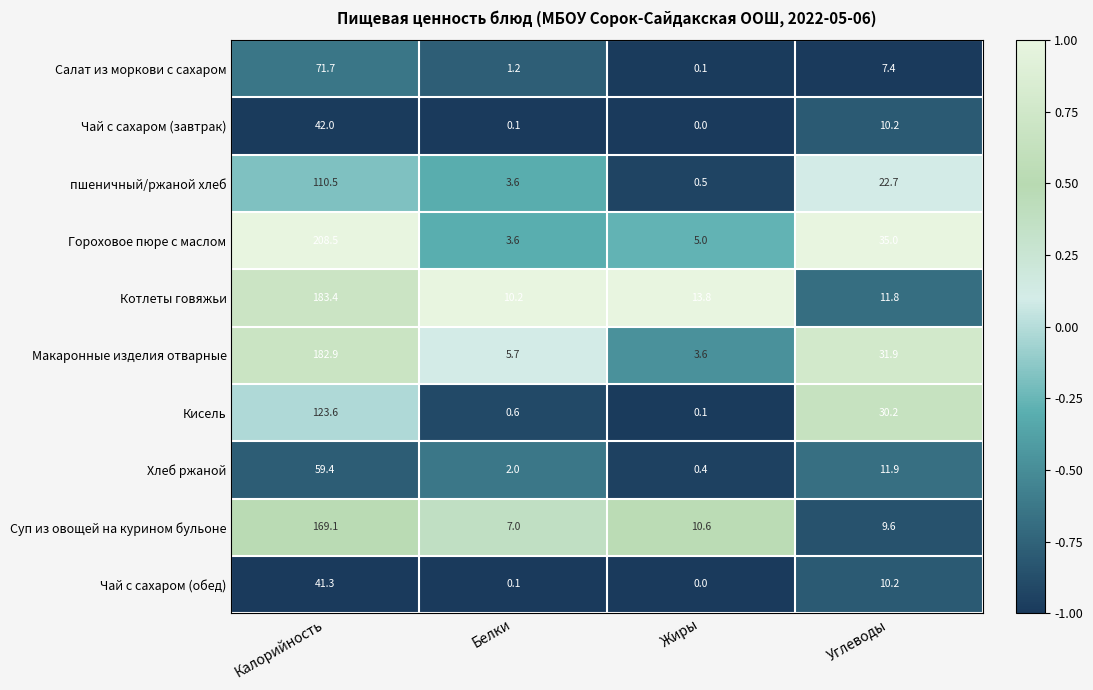

What is the average value of the Гороховое пюре с маслом series?

63.0